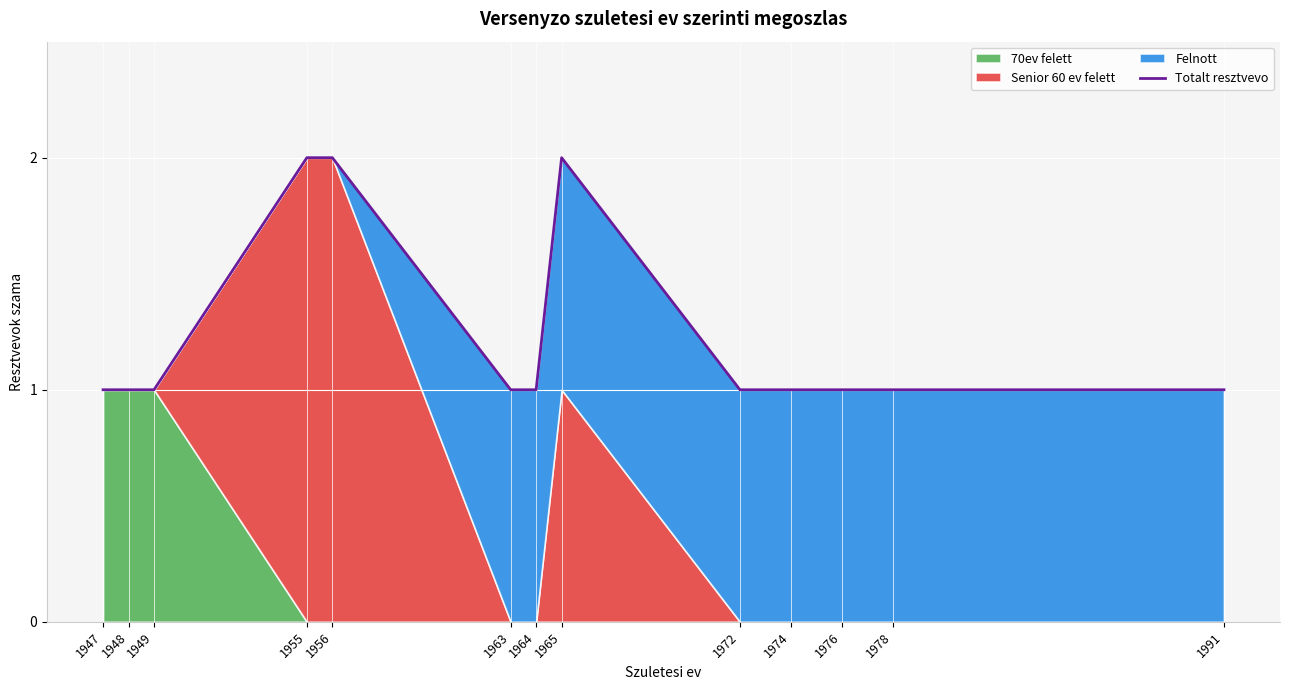

Where is the first local maximum?

1965